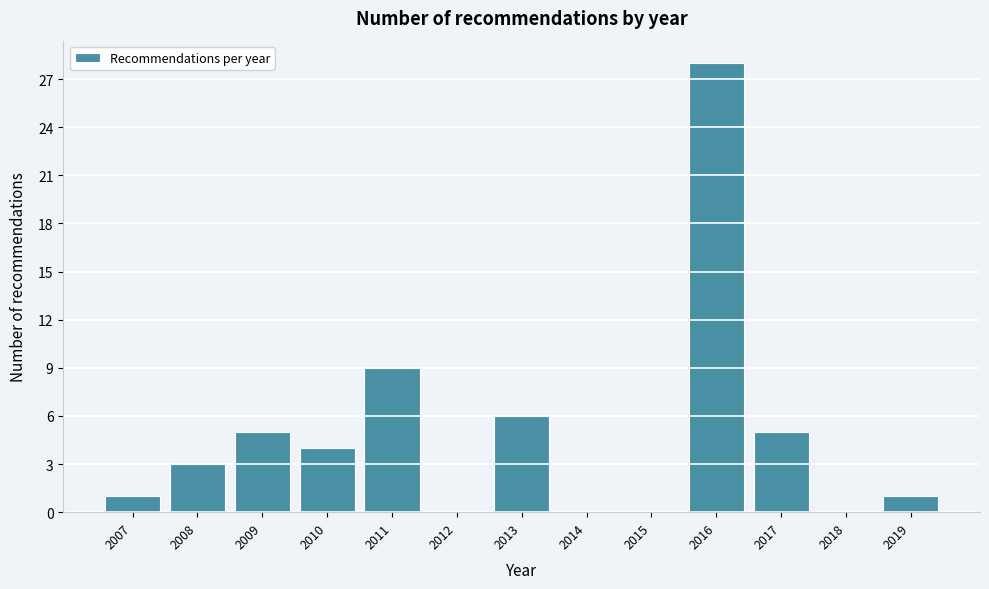

Reading left to right, what are all the values shown in this chart?

2007=1	2008=3	2009=5	2010=4	2011=9	2012=0	2013=6	2014=0	2015=0	2016=28	2017=5	2018=0	2019=1